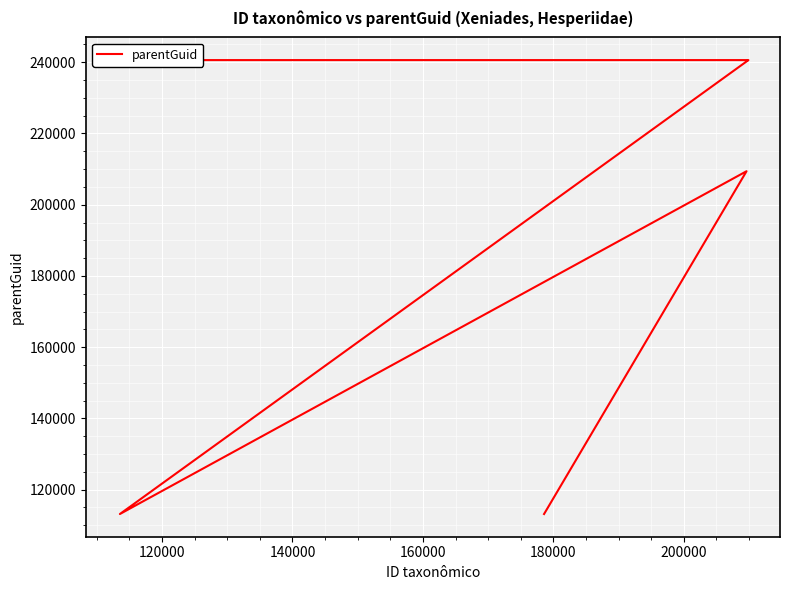

How many points are higher than both their immediate neighbors (excluding endpoints)?

1